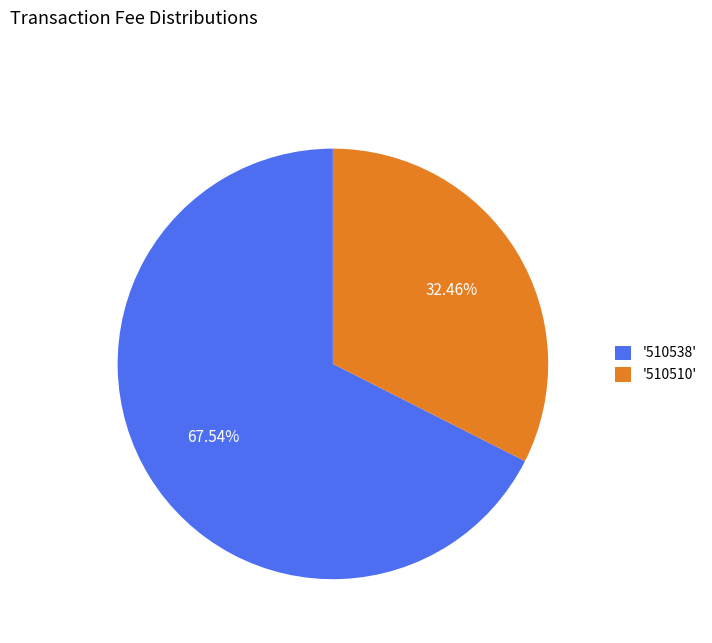

Which has a higher value, '510538' or '510510'?

'510538'